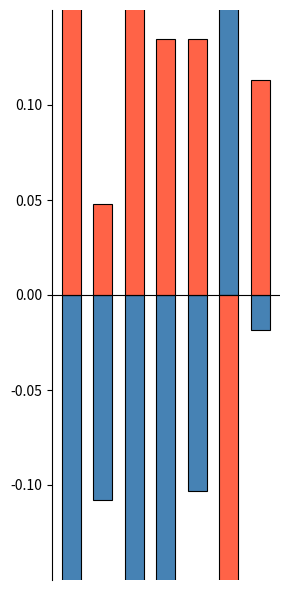

How many positive values does the Siswa Pemberian series have?

6